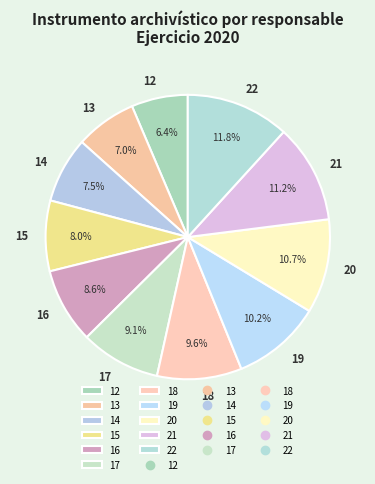

Which slice is the largest?

22